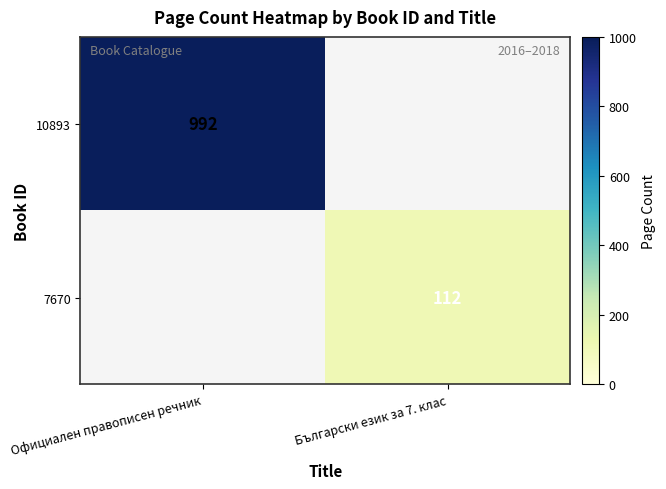

True or false: 7670 has a value of 112 at Български език за 7. клас.

True